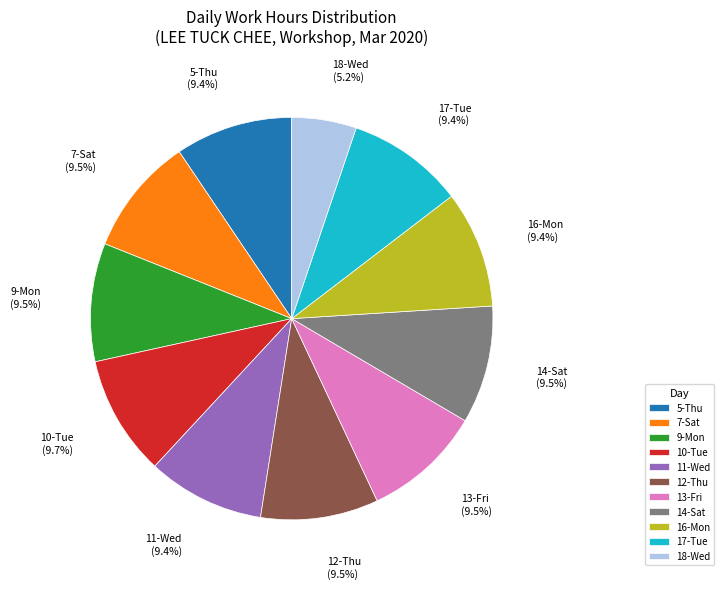

What percentage is the 16-Mon slice, to the nearest percent?

9%